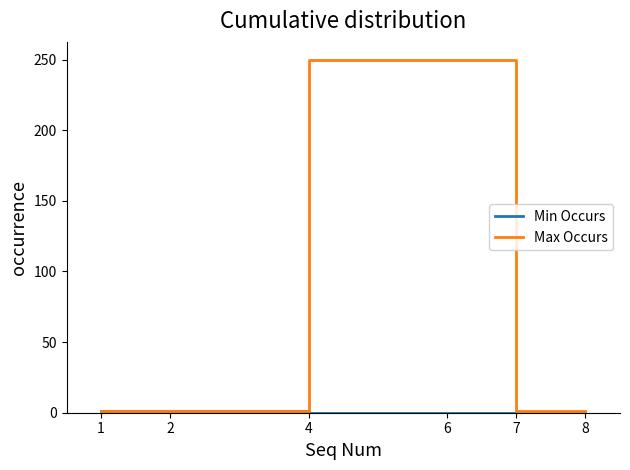

Between 6 and 8, which series saw the biggest shift?

Max Occurs